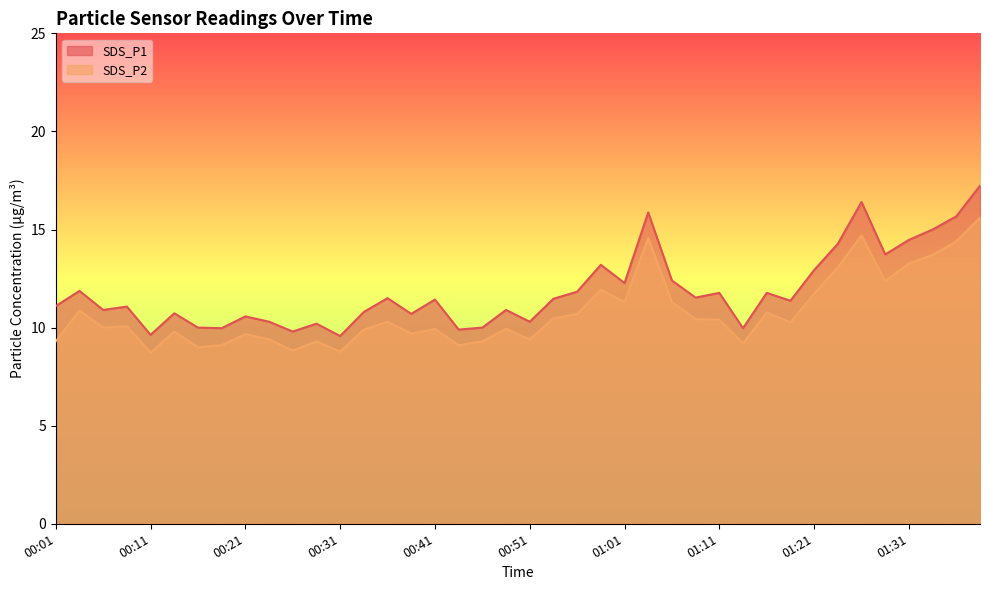

How many interior local peaks does the SDS_P2 series have?

12